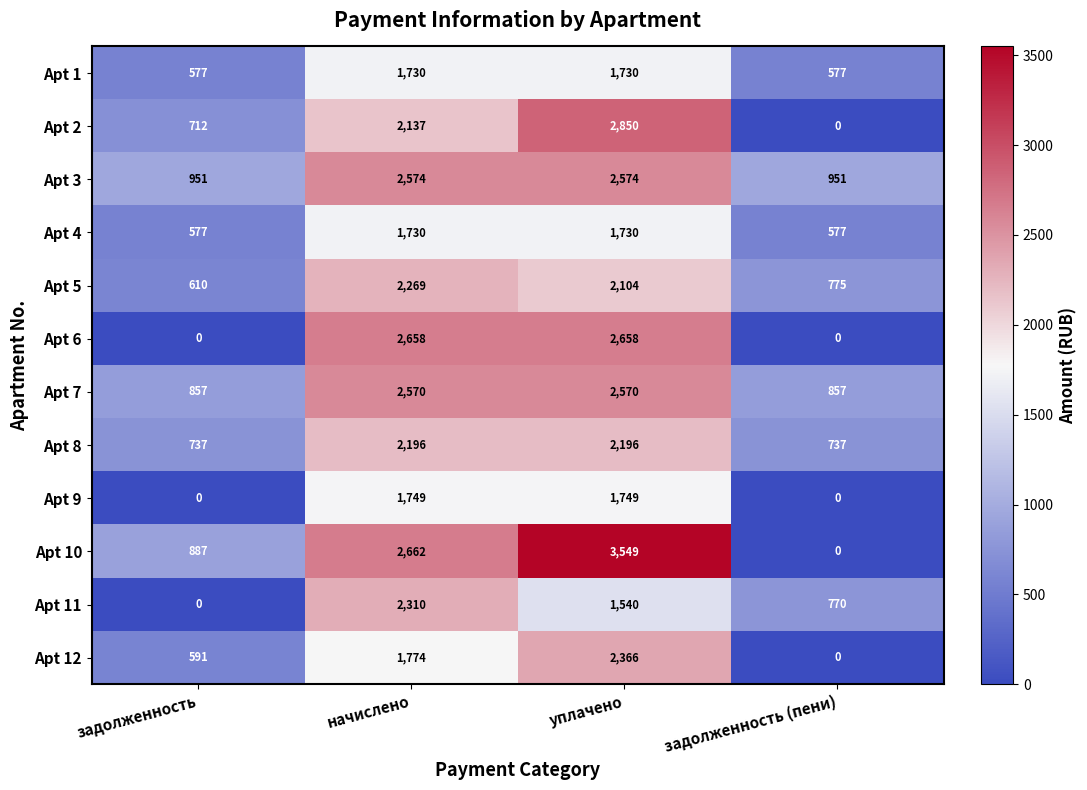

Is it true that Apt 3 equals 1314 at уплачено?

False